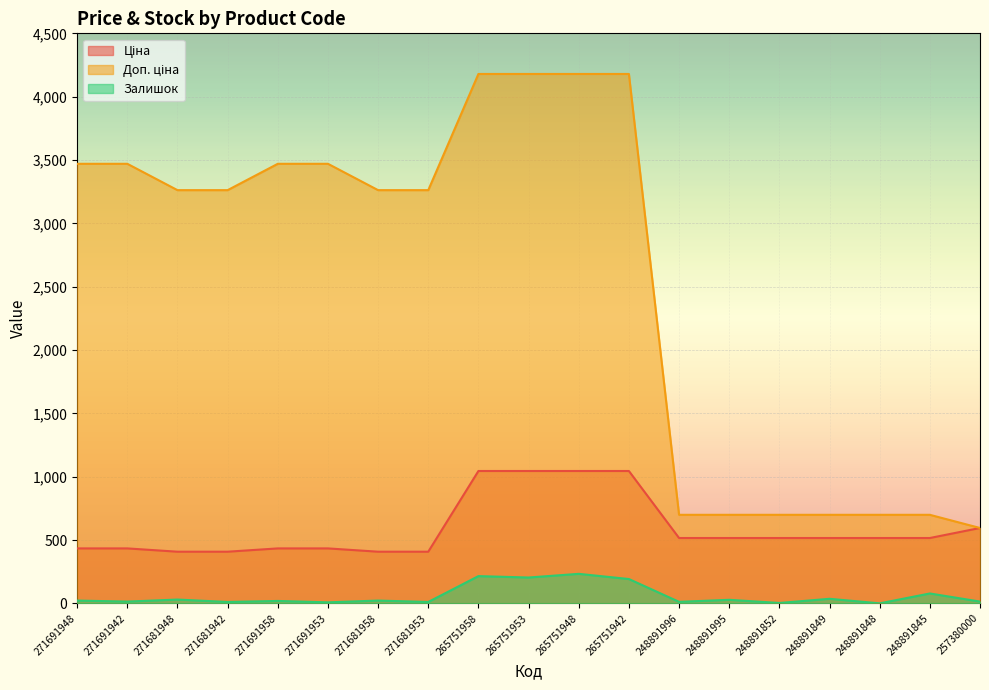

How many lines are shown in the chart?

3